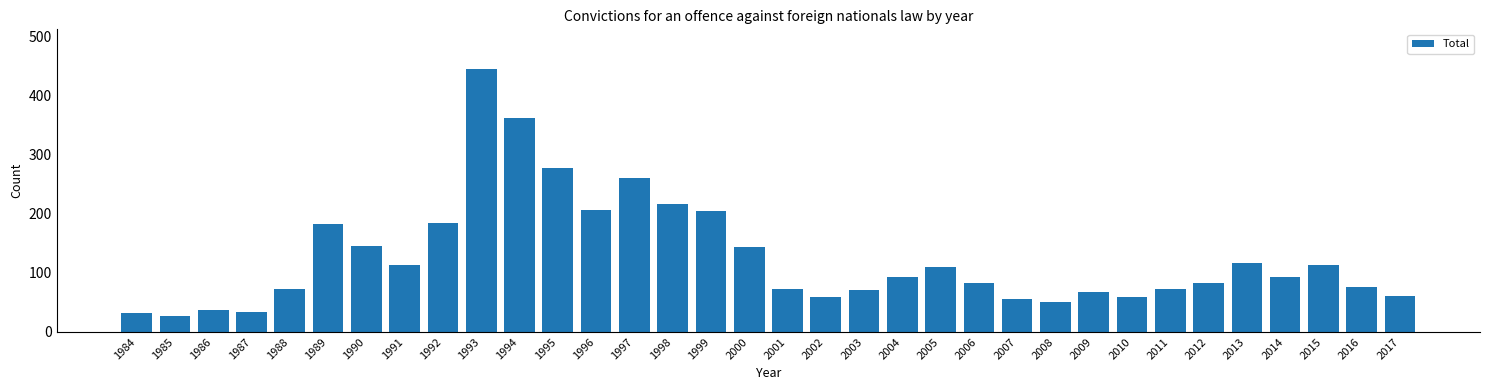

What is the smallest value displayed?

27